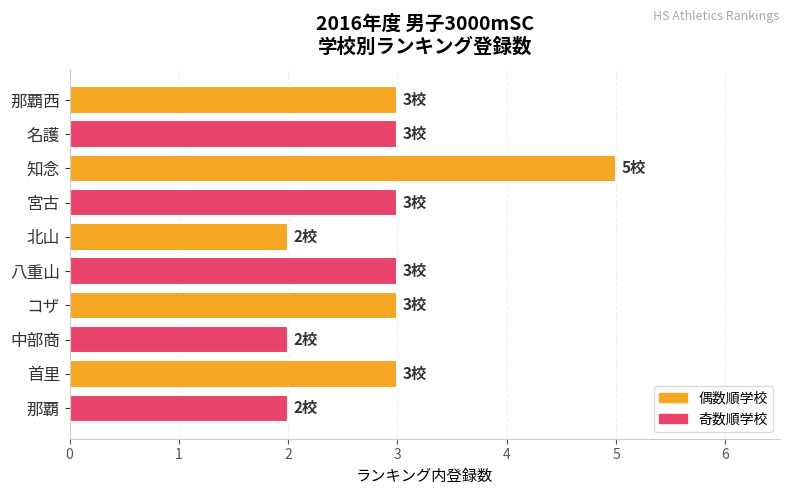

What is the sum of all values?

29